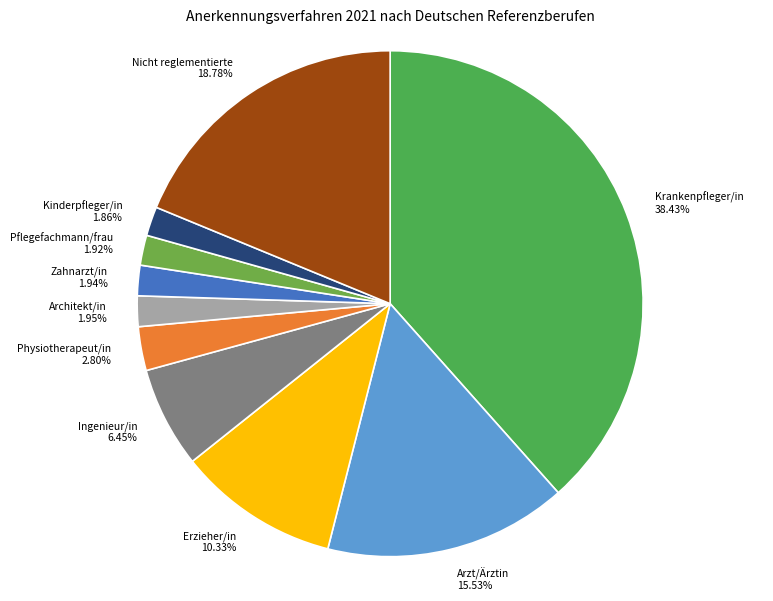

What is the largest slice in the pie chart?

Krankenpfleger/in